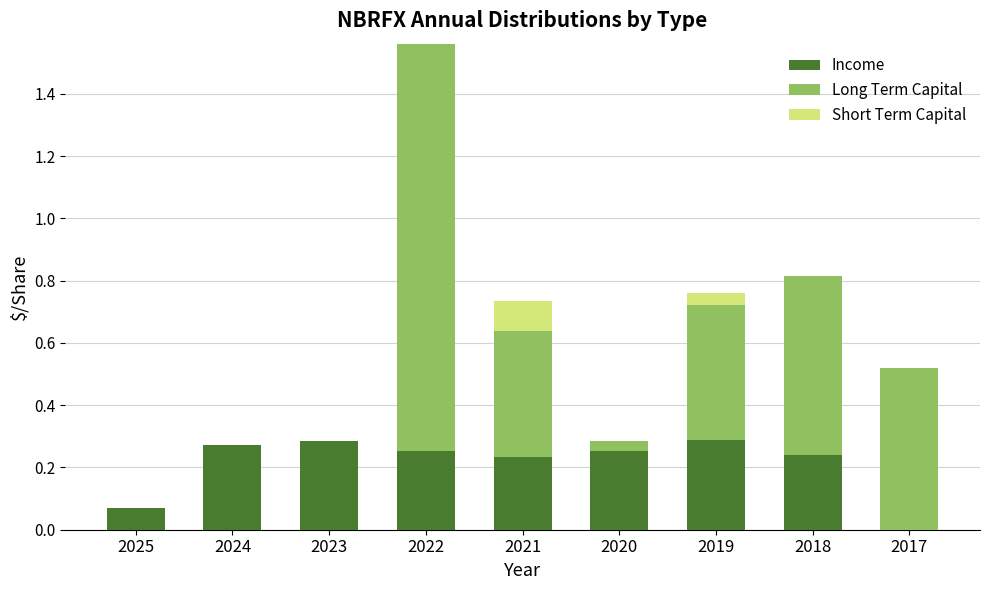

At which category is the sum across all series the highest?

2022